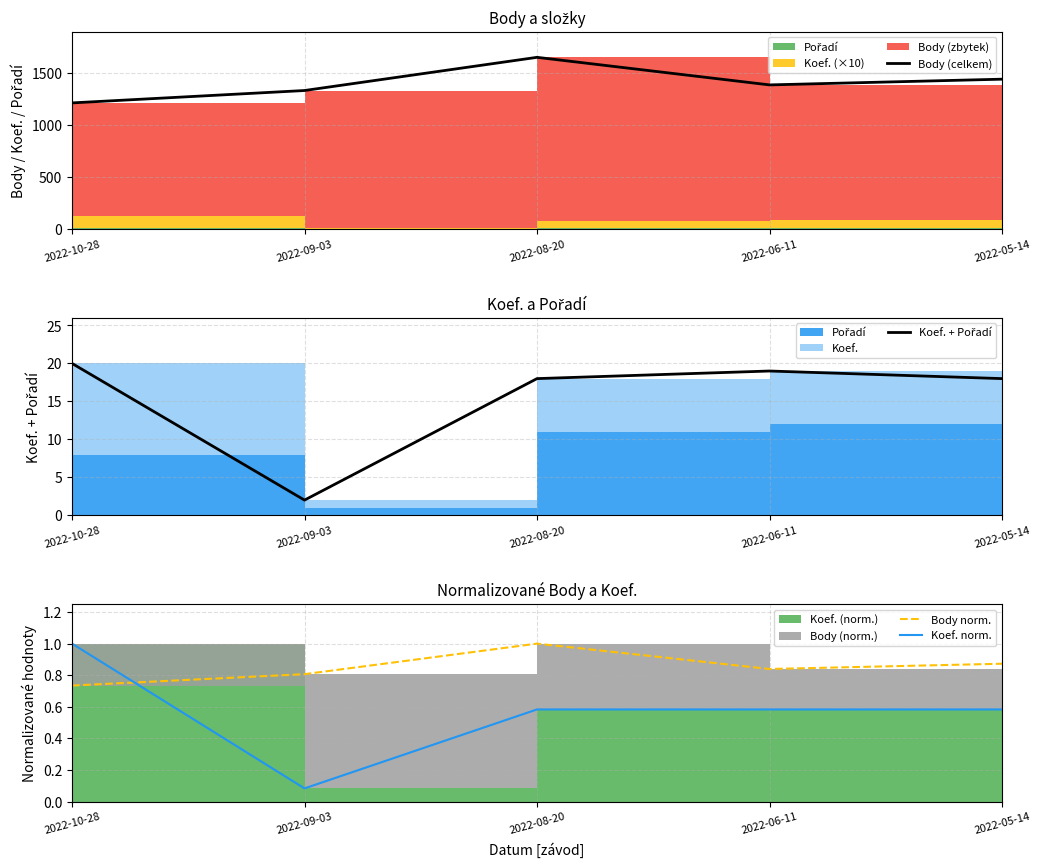

What is the difference between the second highest and second lowest values in the Body (celkem) series?

109.0